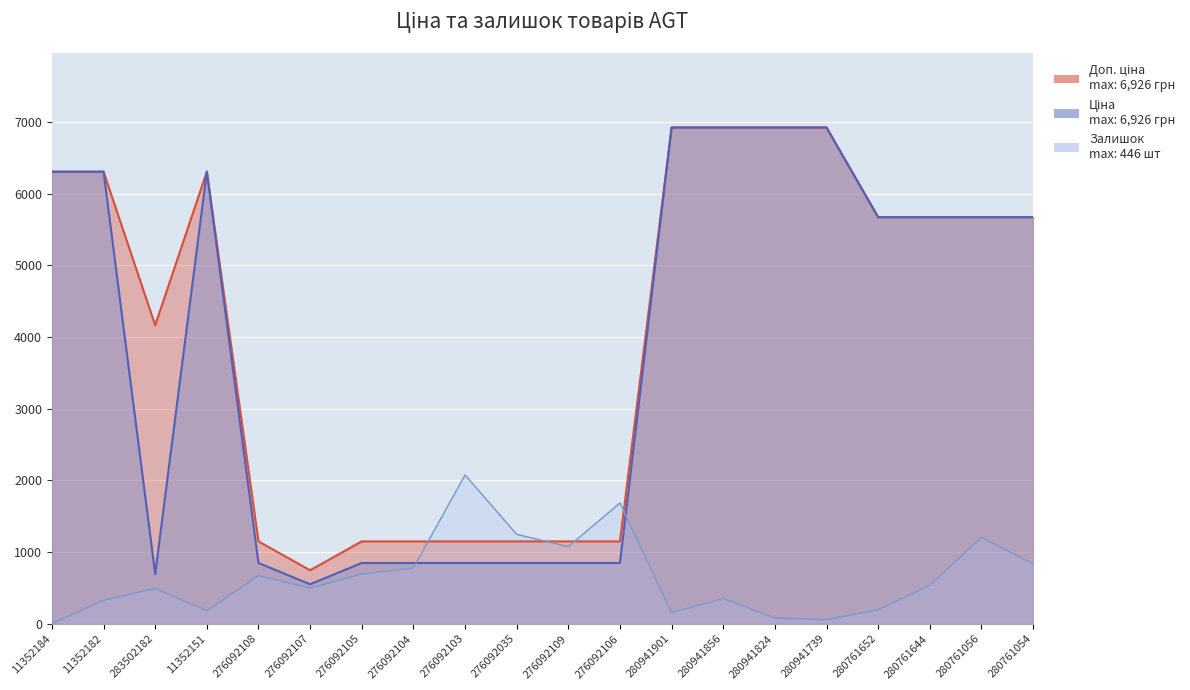

Reading right to left, list all the values displayed in this chart.

Ціна: 5673.8	5673.8	5673.8	5673.8	6925.7	6925.7	6925.7	6925.7	848.4	848.4	848.4	848.4	848.4	848.4	551.5	848.4	6308.8	694.3	6308.8	6308.8
Доп. ціна: 5673.8	5673.8	5673.8	5673.8	6925.7	6925.7	6925.7	6925.7	1149.7	1149.7	1149.7	1149.7	1149.7	1149.7	747.0	1149.7	6308.8	4165.6	6308.8	6308.8
Залишок: 833.9	1206.6	535.7	195.7	55.9	79.2	354.0	153.7	1686.4	1076.1	1248.5	2077.7	778.0	694.1	498.5	670.8	181.7	493.8	326.1	4.7